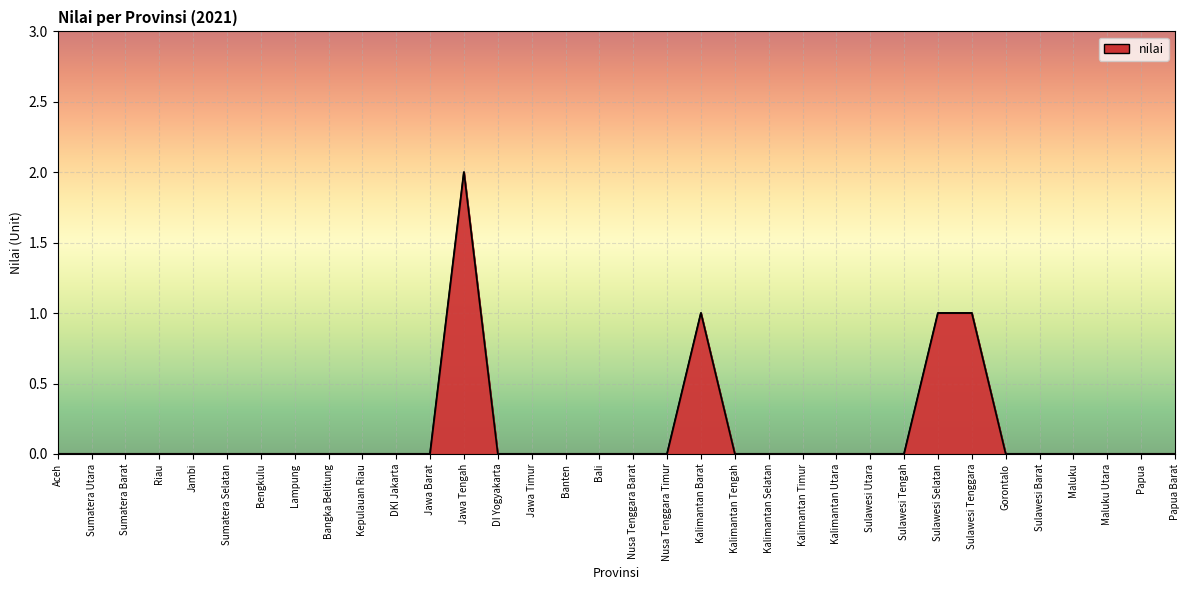

Reading left to right, extract all data points from this chart.

0	0	0	0	0	0	0	0	0	0	0	0	2	0	0	0	0	0	0	1	0	0	0	0	0	0	1	1	0	0	0	0	0	0